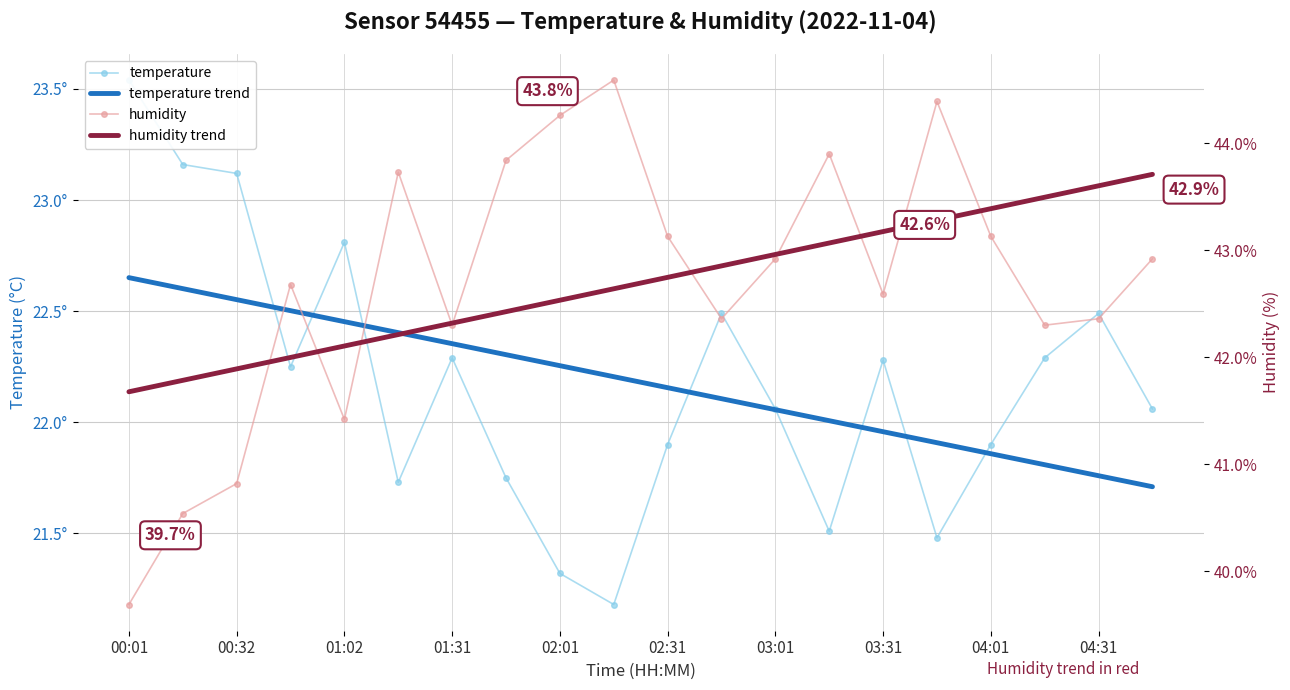

Which series has the widest spread of values?

humidity